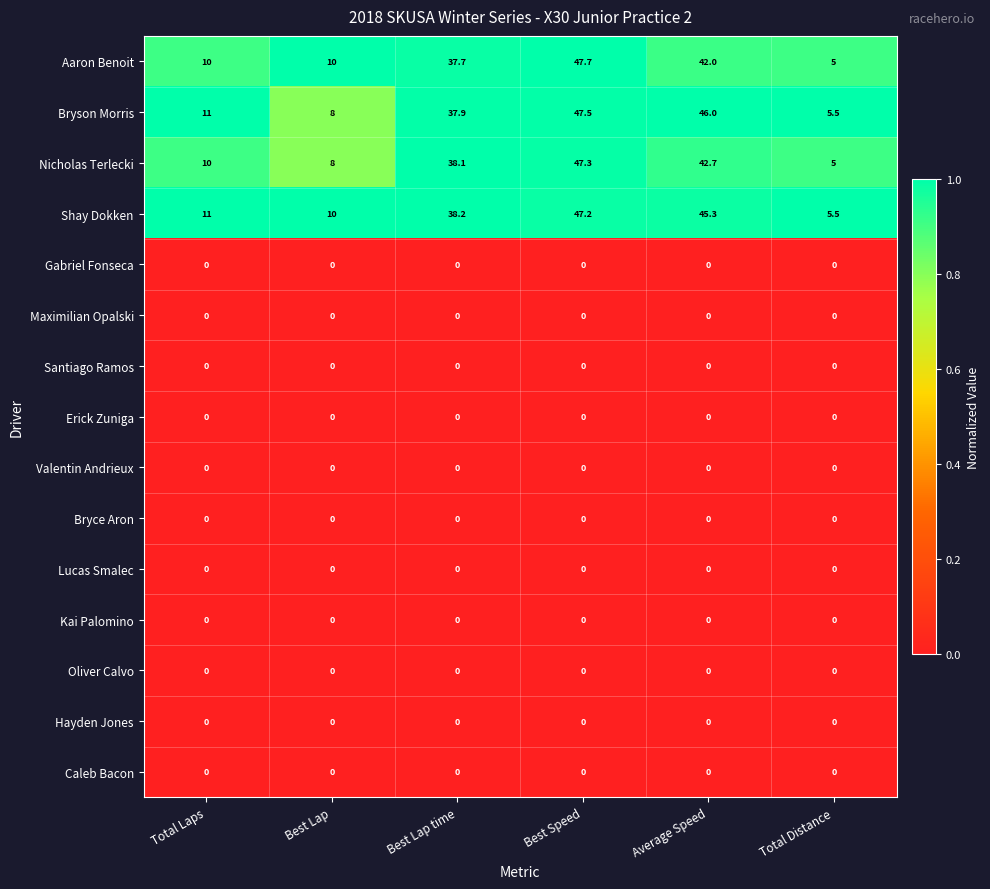

What is the total value across all series at Total Distance?

21.0